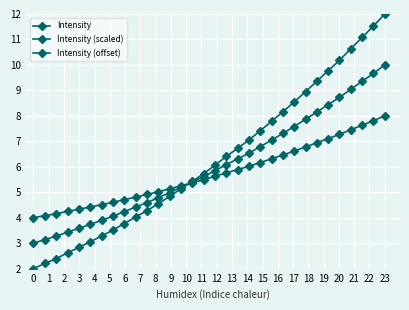

Count the number of categories in the chart.

32